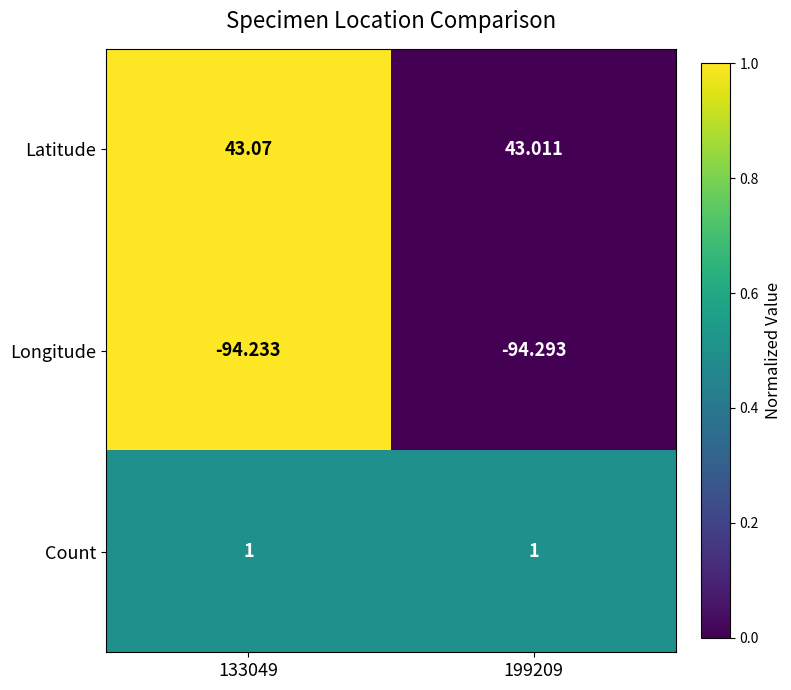

Is the value of Longitude at 199209 greater than the value of Latitude at 199209?

No